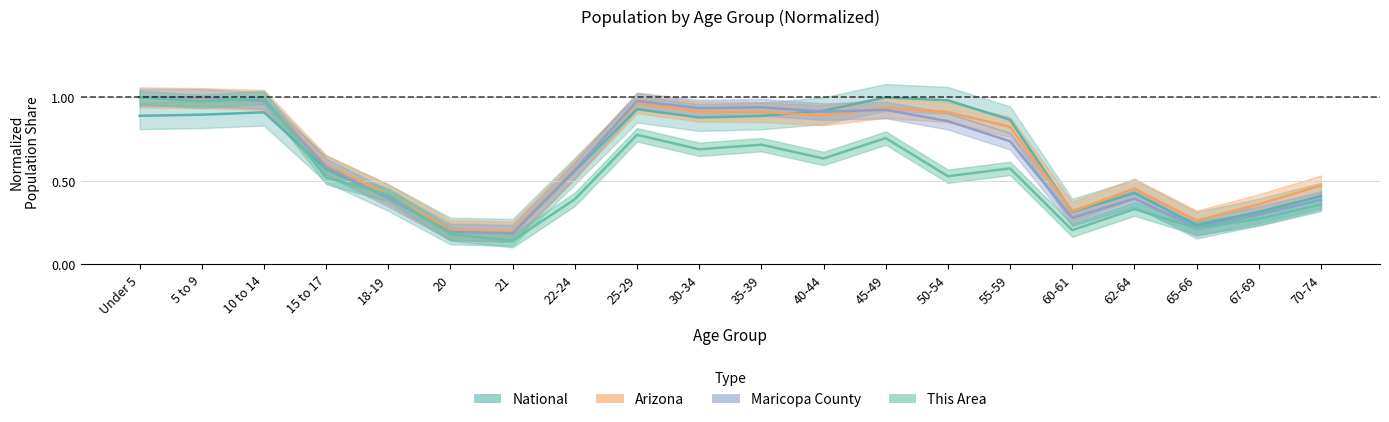

What is the difference between the second highest and second lowest values in the this_area series?

0.8